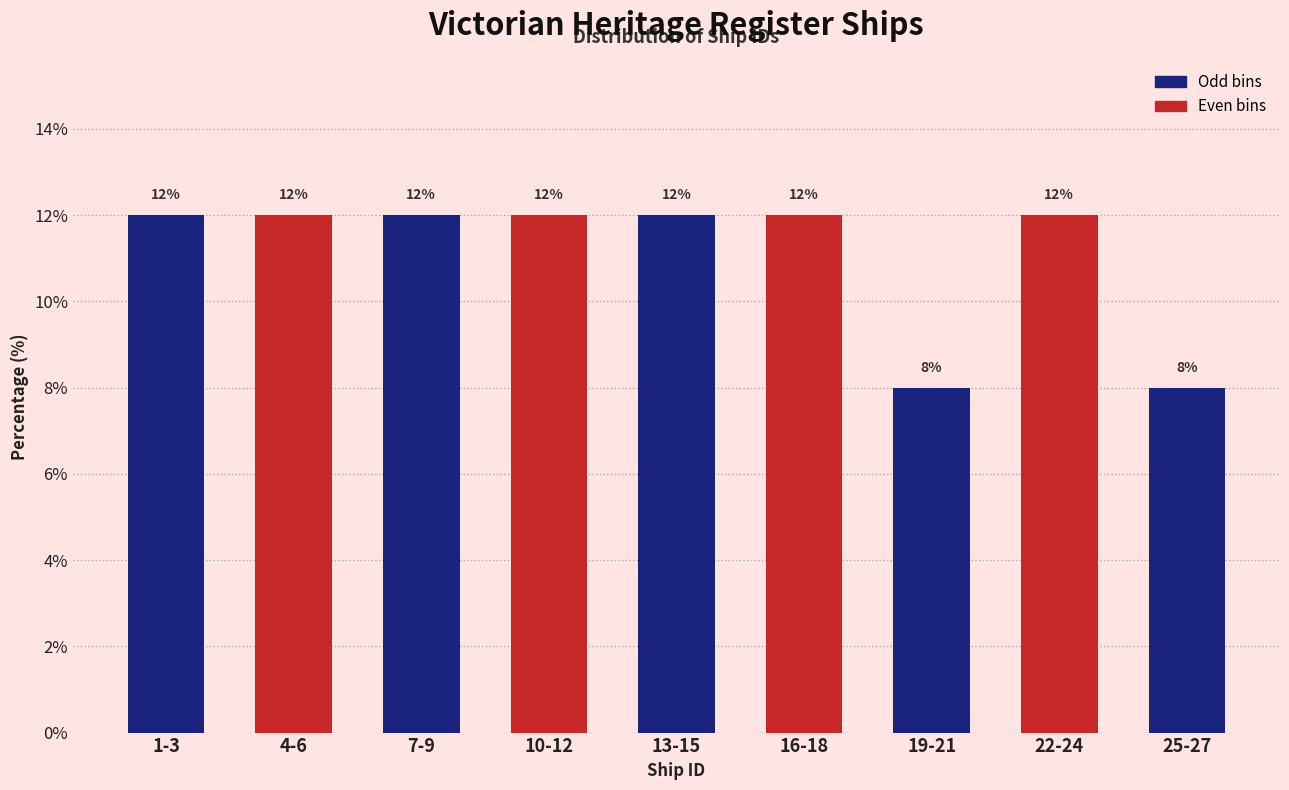

Reading left to right, extract all data points from this chart.

1-3=12	4-6=12	7-9=12	10-12=12	13-15=12	16-18=12	19-21=8	22-24=12	25-27=8